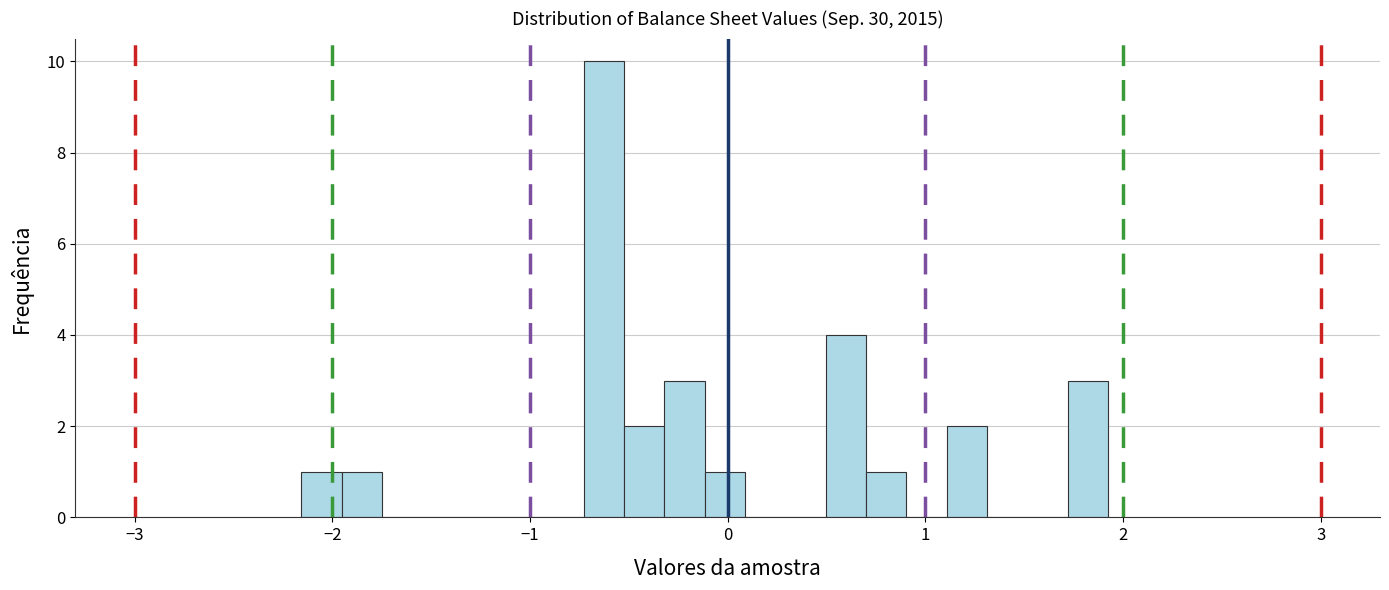

Around what value on the x-axis is the tallest bar? Give the approximate position of its centre, as read against the axis.

-0.6